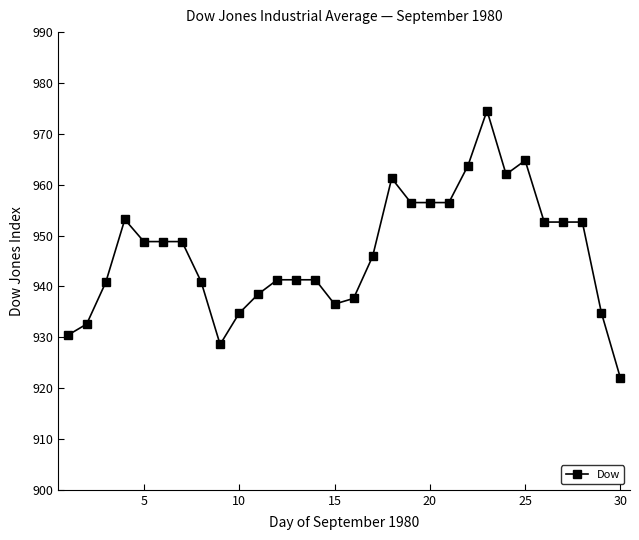

What is the value of the 20th point from the left?

956.5